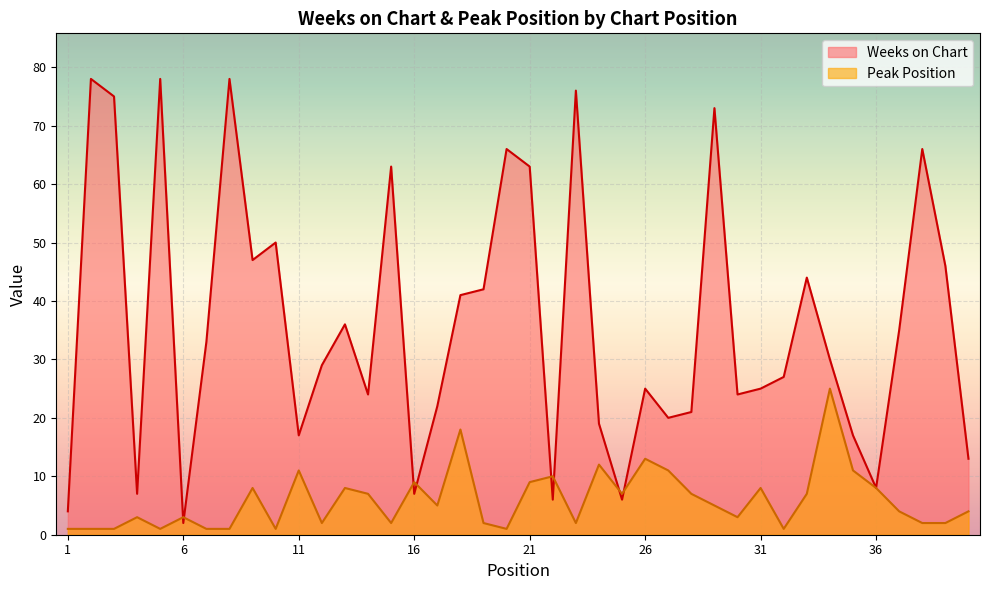

After their last crossing, which series has the higher values: Weeks on Chart or Peak Position?

Weeks on Chart